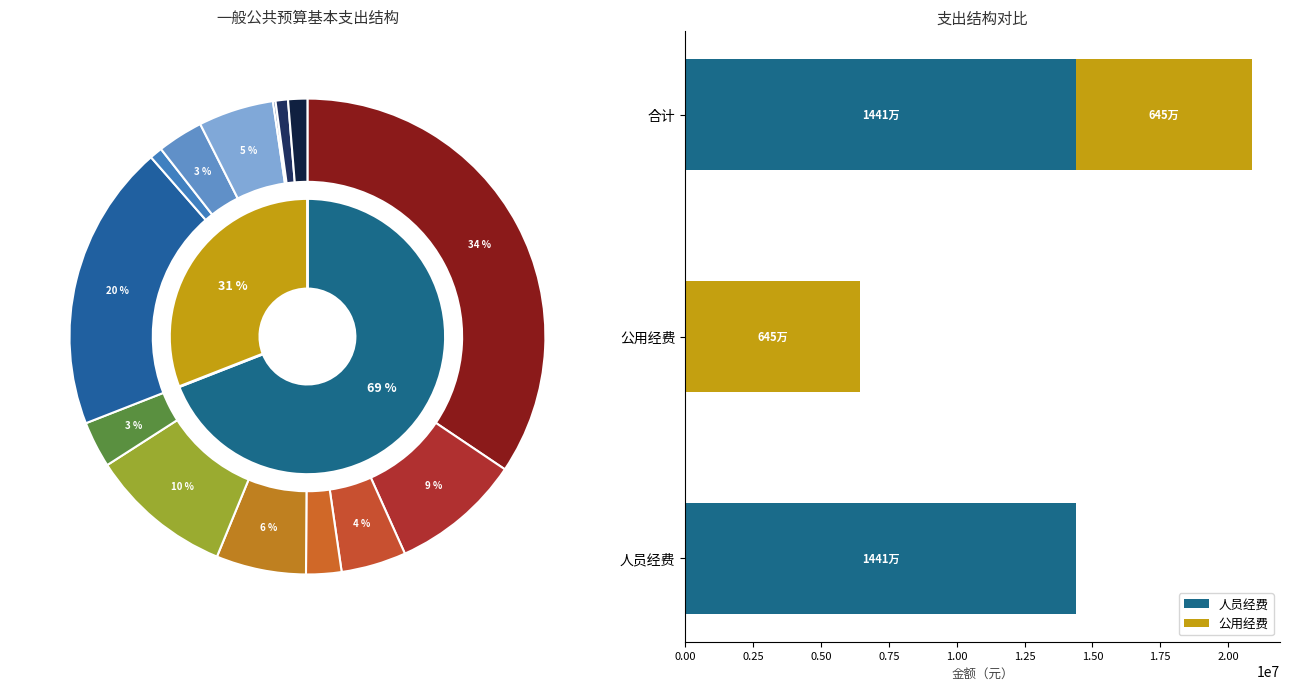

What is the maximum value for 人员经费?

14409800.8